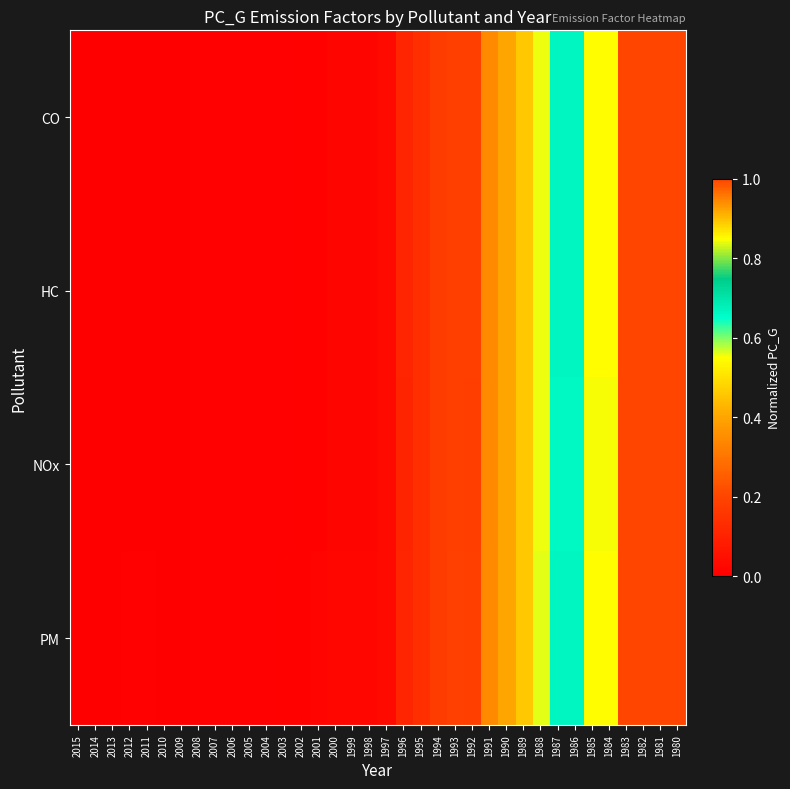

Reading left to right, transcribe all the data shown in this chart.

CO: 2015=0.0	2014=0.0	2013=0.0	2012=0.0	2011=0.0	2010=0.0	2009=0.0	2008=0.0	2007=0.0	2006=0.0	2005=0.0	2004=0.0	2003=0.0	2002=0.0	2001=0.0	2000=0.0	1999=0.0	1998=0.0	1997=0.0	1996=0.1	1995=0.1	1994=0.2	1993=0.2	1992=0.2	1991=0.3	1990=0.4	1989=0.5	1988=0.6	1987=0.7	1986=0.7	1985=0.8	1984=0.8	1983=1.0	1982=1.0	1981=1.0	1980=1.0
HC: 2015=0.0	2014=0.0	2013=0.0	2012=0.0	2011=0.0	2010=0.0	2009=0.0	2008=0.0	2007=0.0	2006=0.0	2005=0.0	2004=0.0	2003=0.0	2002=0.0	2001=0.0	2000=0.0	1999=0.0	1998=0.0	1997=0.0	1996=0.1	1995=0.1	1994=0.2	1993=0.2	1992=0.2	1991=0.3	1990=0.4	1989=0.5	1988=0.6	1987=0.7	1986=0.7	1985=0.8	1984=0.8	1983=1.0	1982=1.0	1981=1.0	1980=1.0
NOx: 2015=0.0	2014=0.0	2013=0.0	2012=0.0	2011=0.0	2010=0.0	2009=0.0	2008=0.0	2007=0.0	2006=0.0	2005=0.0	2004=0.0	2003=0.0	2002=0.0	2001=0.0	2000=0.0	1999=0.0	1998=0.0	1997=0.0	1996=0.1	1995=0.1	1994=0.2	1993=0.2	1992=0.2	1991=0.3	1990=0.4	1989=0.5	1988=0.6	1987=0.7	1986=0.7	1985=0.8	1984=0.8	1983=1.0	1982=1.0	1981=1.0	1980=1.0
PM: 2015=0.0	2014=0.0	2013=0.0	2012=0.0	2011=0.0	2010=0.0	2009=0.0	2008=0.0	2007=0.0	2006=0.0	2005=0.0	2004=0.0	2003=0.0	2002=0.0	2001=0.0	2000=0.0	1999=0.0	1998=0.0	1997=0.0	1996=0.1	1995=0.1	1994=0.2	1993=0.2	1992=0.2	1991=0.3	1990=0.4	1989=0.5	1988=0.6	1987=0.7	1986=0.7	1985=0.8	1984=0.8	1983=1.0	1982=1.0	1981=1.0	1980=1.0